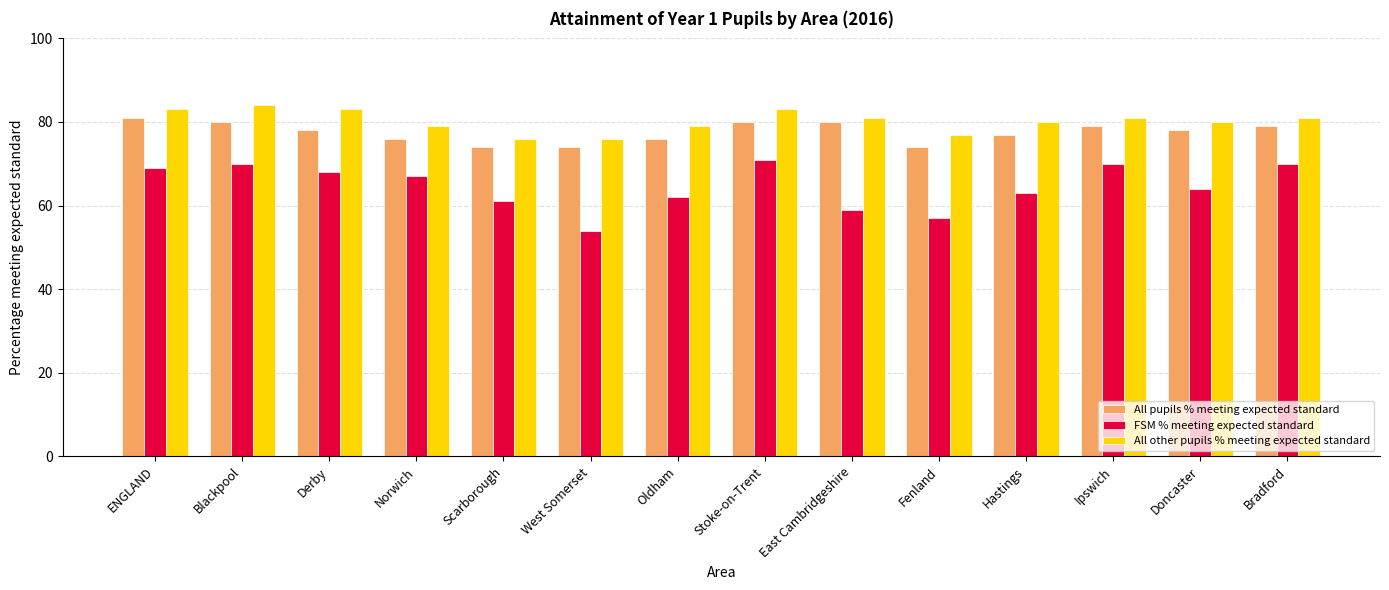

Reading right to left, what are all the values shown in this chart?

All pupils % meeting expected standard: 79	78	79	77	74	80	80	76	74	74	76	78	80	81
FSM % meeting expected standard: 70	64	70	63	57	59	71	62	54	61	67	68	70	69
All other pupils % meeting expected standard: 81	80	81	80	77	81	83	79	76	76	79	83	84	83